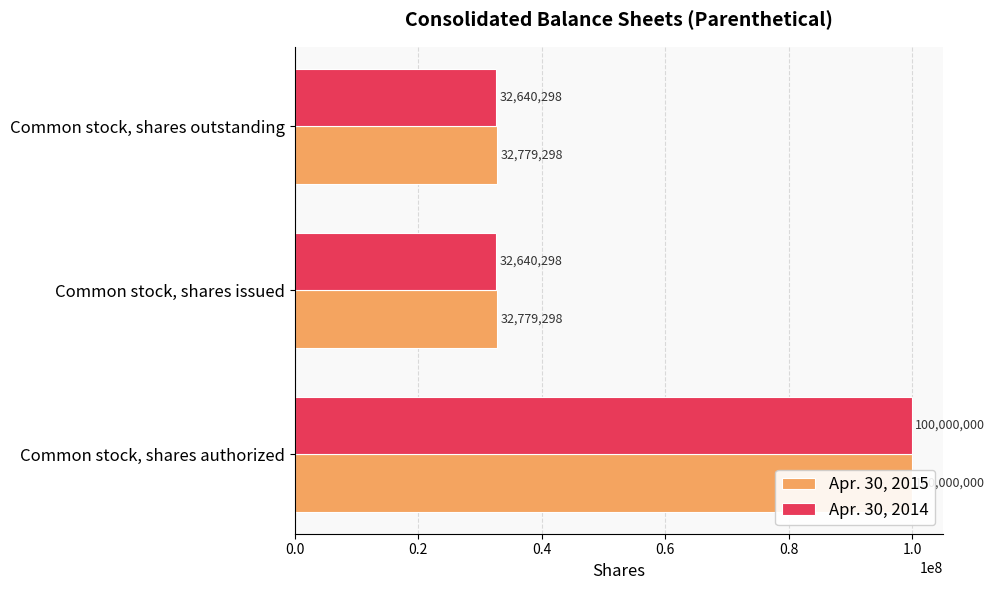

How many data points does each series have?

3